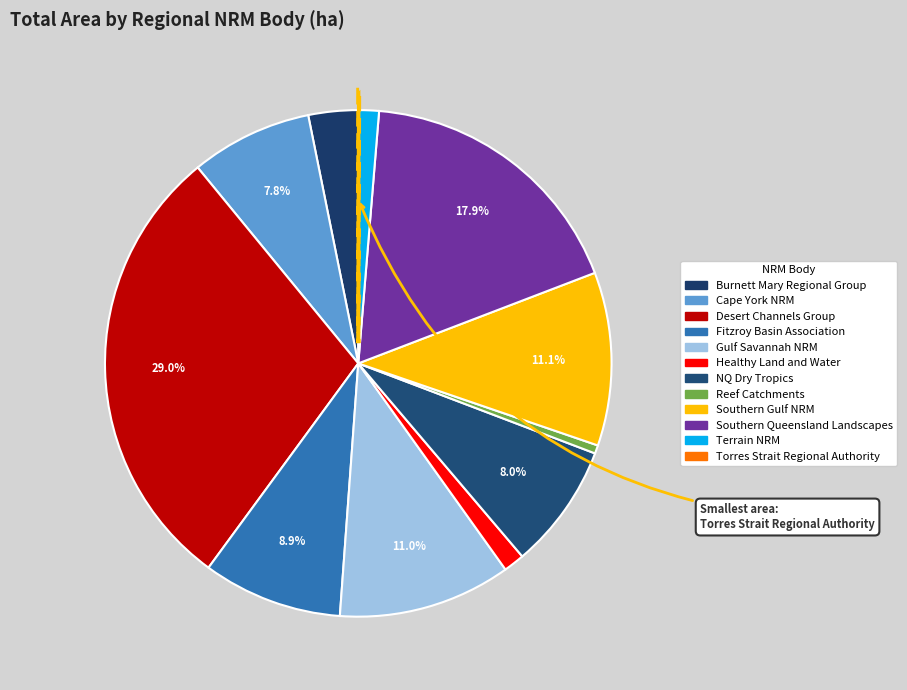

Does Healthy Land and Water account for over 50% of the chart?

No